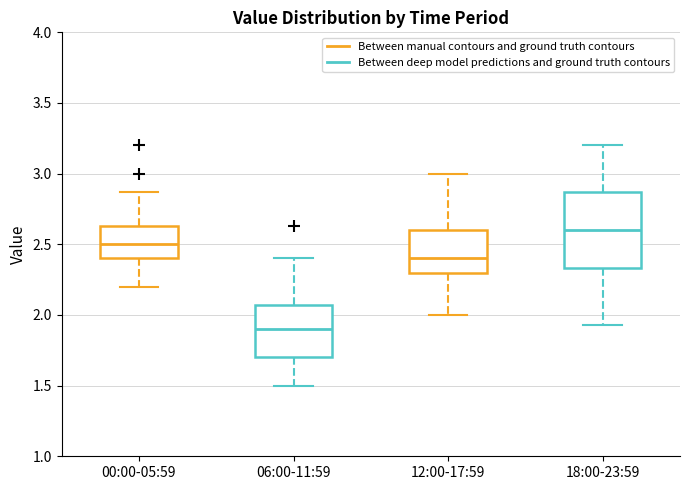

Which box has the lowest median line?

06:00-11:59